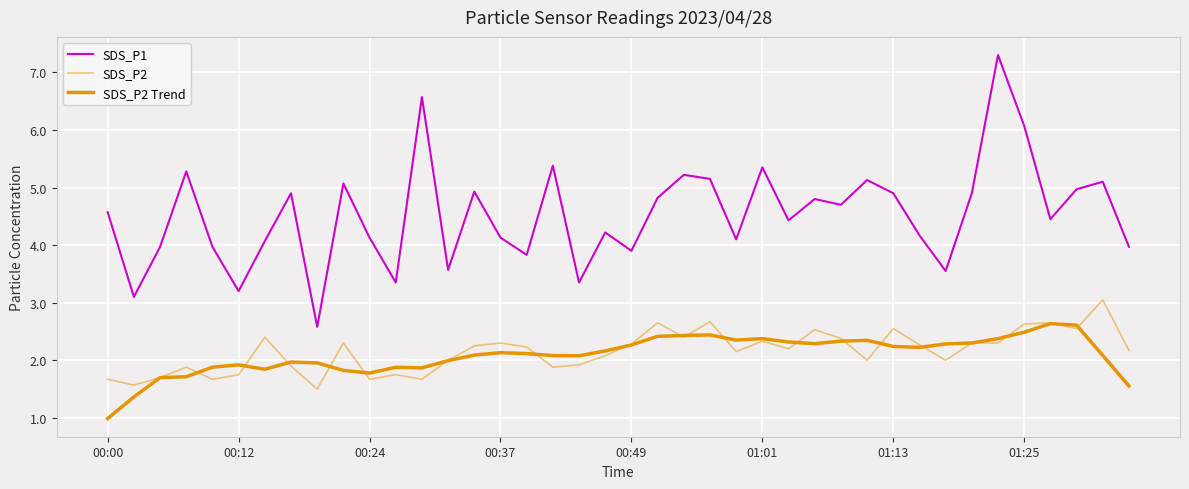

What is the average value of the SDS_P2 series?

2.2